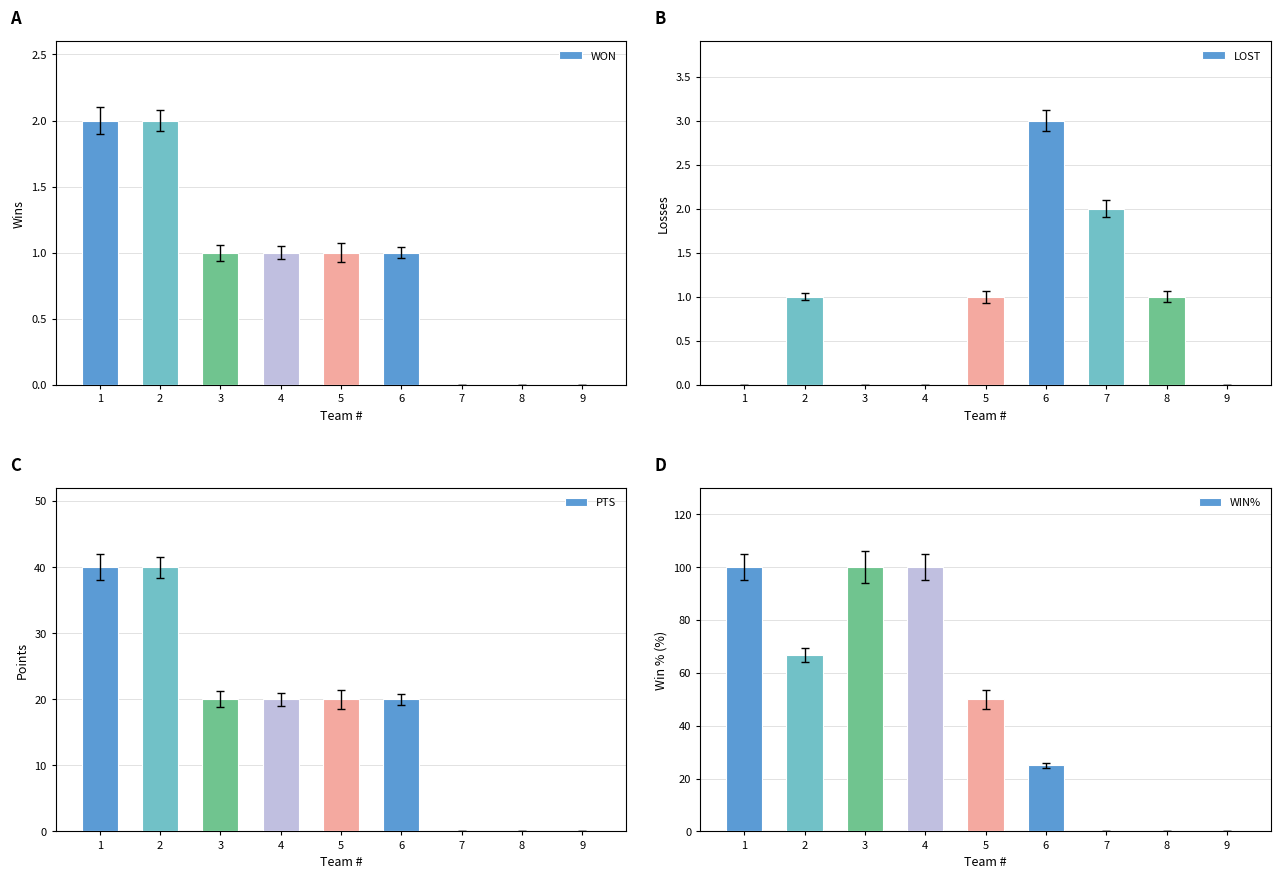

Is the value of WIN% at 9 greater than the value of LOST at 5?

No